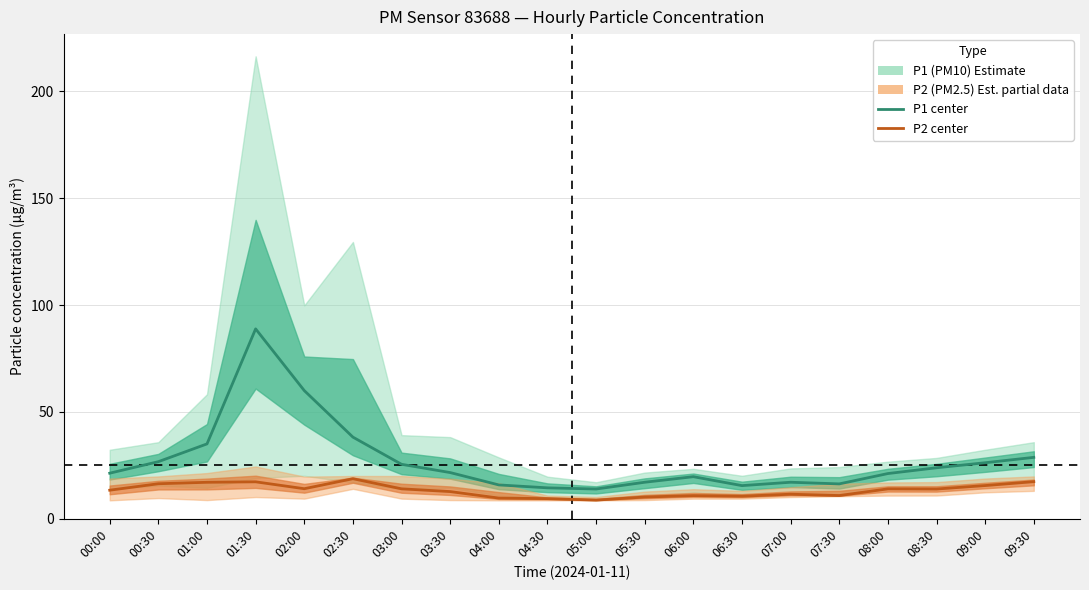

What is the spread (max minus min) of values at 05:00?

5.2